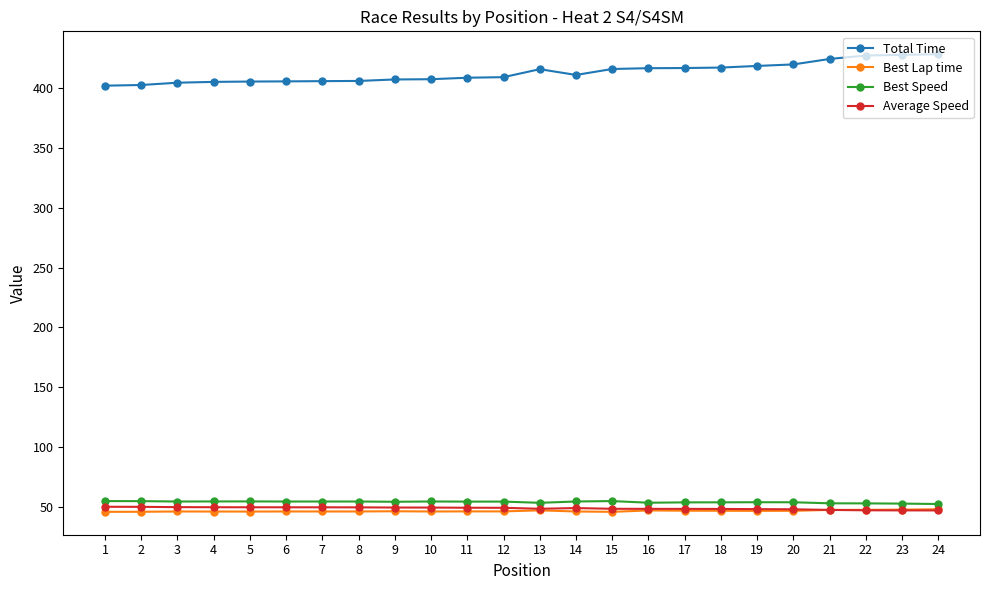

Where does the Total Time series first go above 411?

13